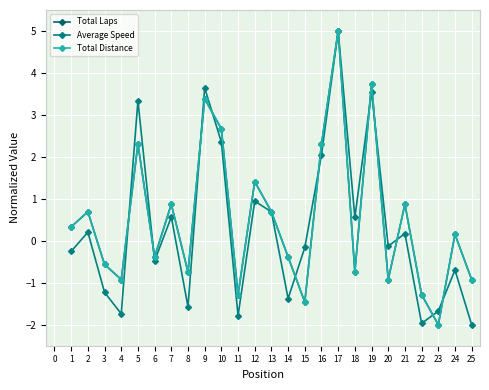

Does the chart have visible grid lines?

Yes